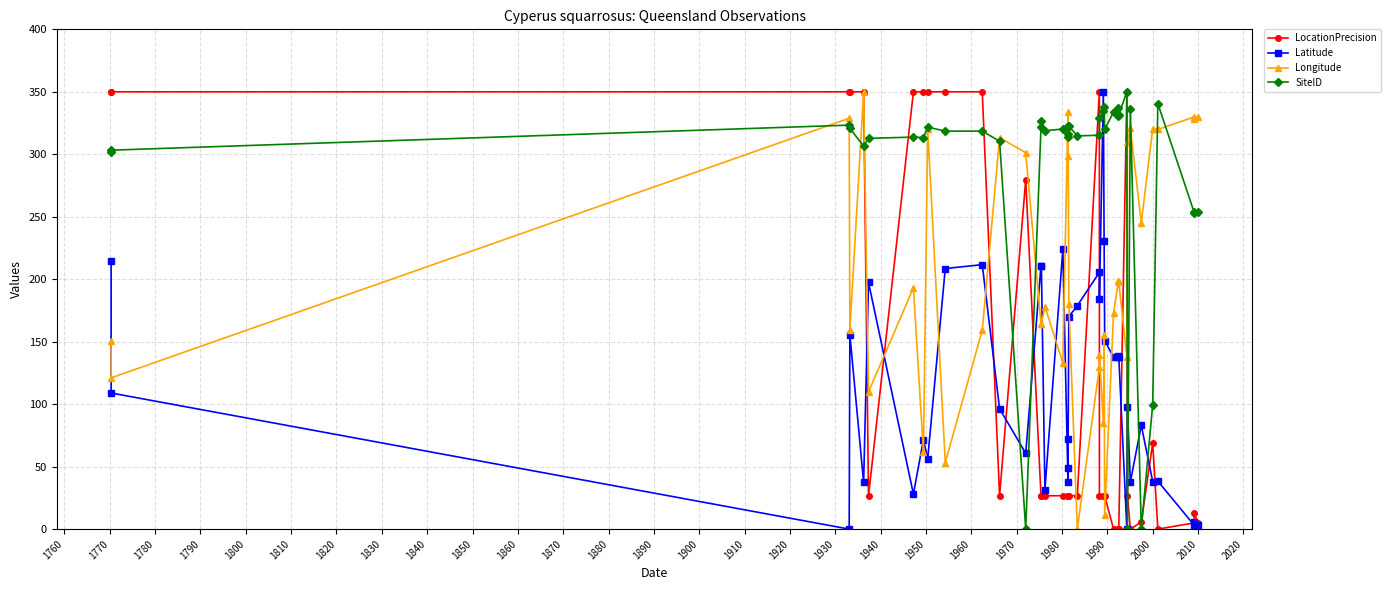

Which has a higher value, 2000 or 2010?

2000